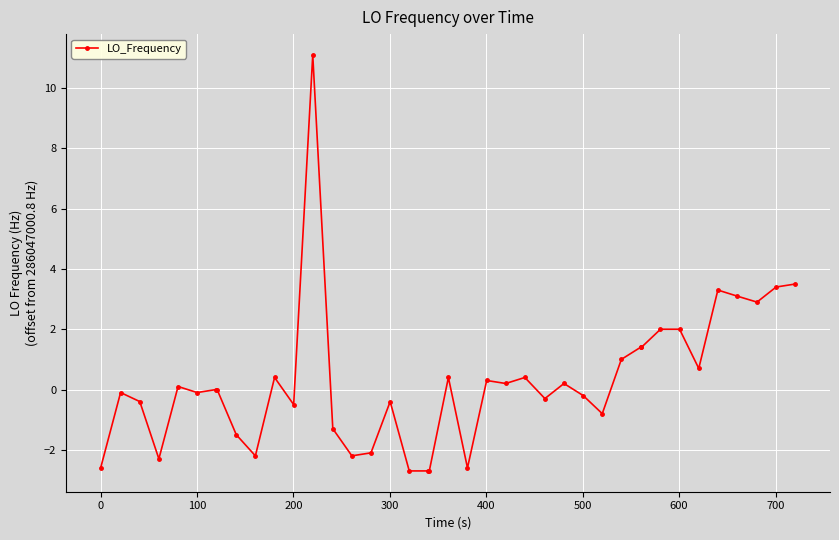

What is the maximum value shown in the chart?

11.1